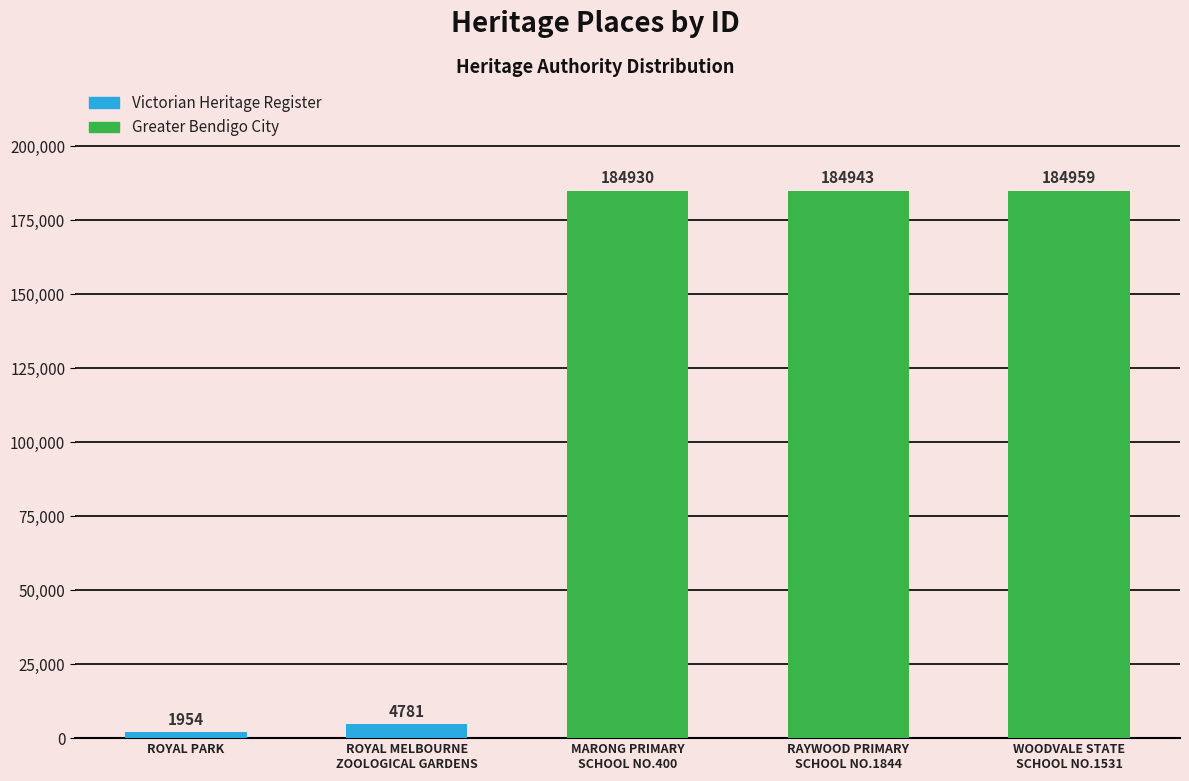

What is the value of the 2nd bar from the left?

4781